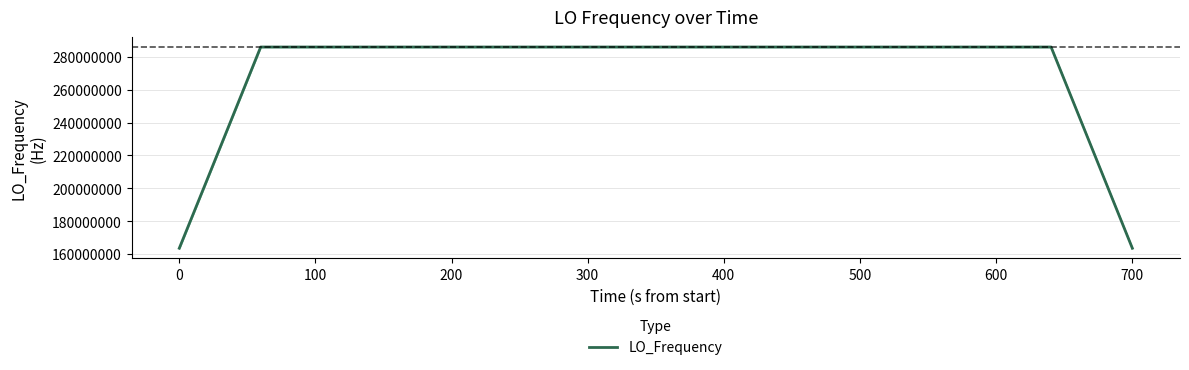

What is the minimum value shown in the chart?

163455427.1